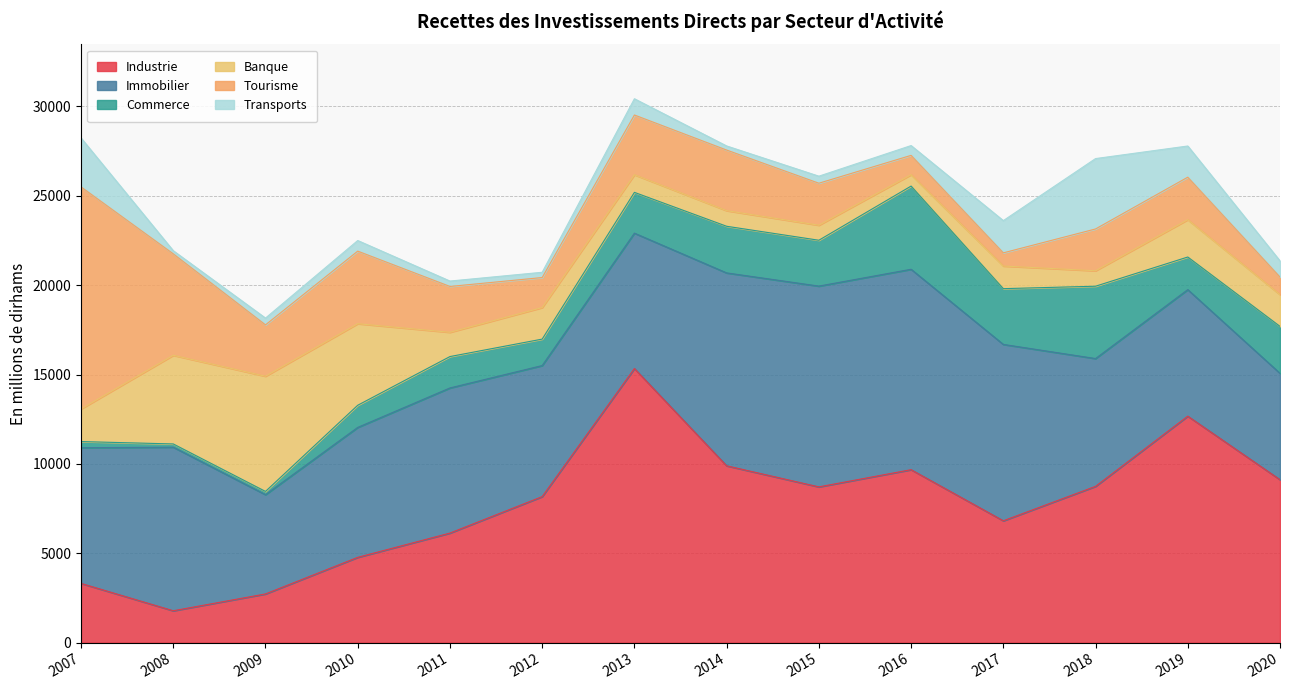

What is the value of the Commerce point at the 11th from the left?

3119.5